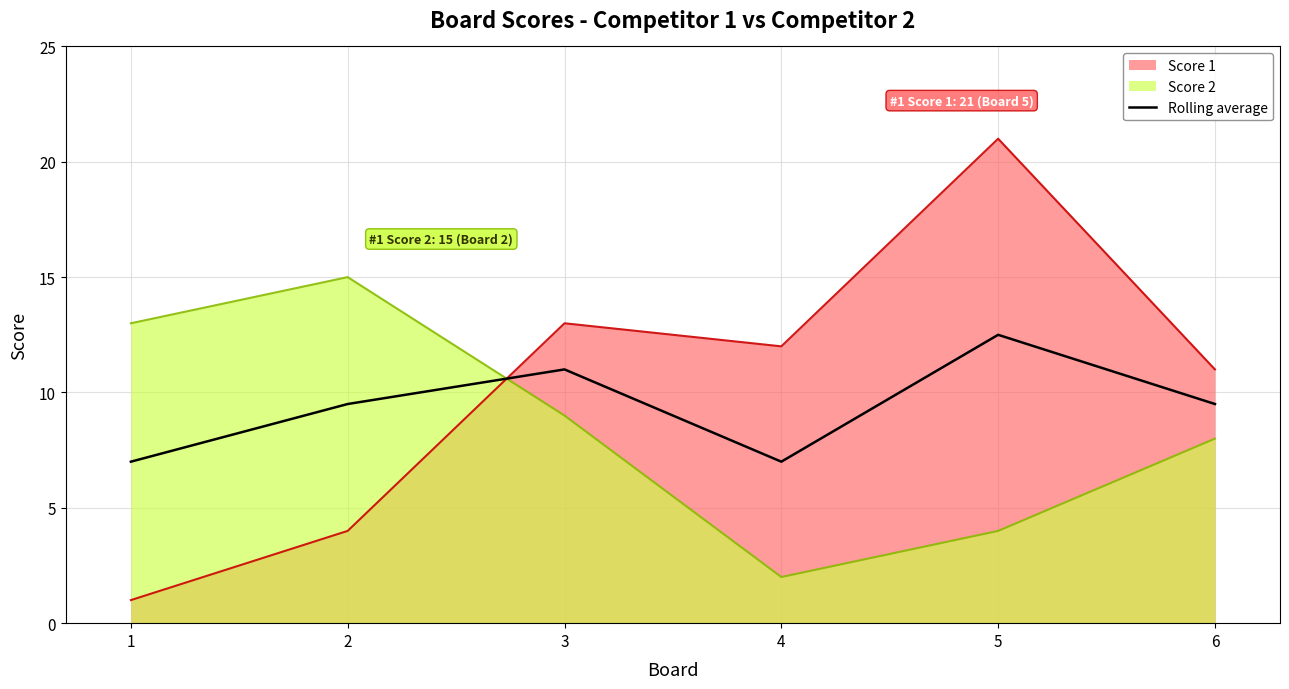

Between 1 and 2, which series saw the biggest shift?

Score 1